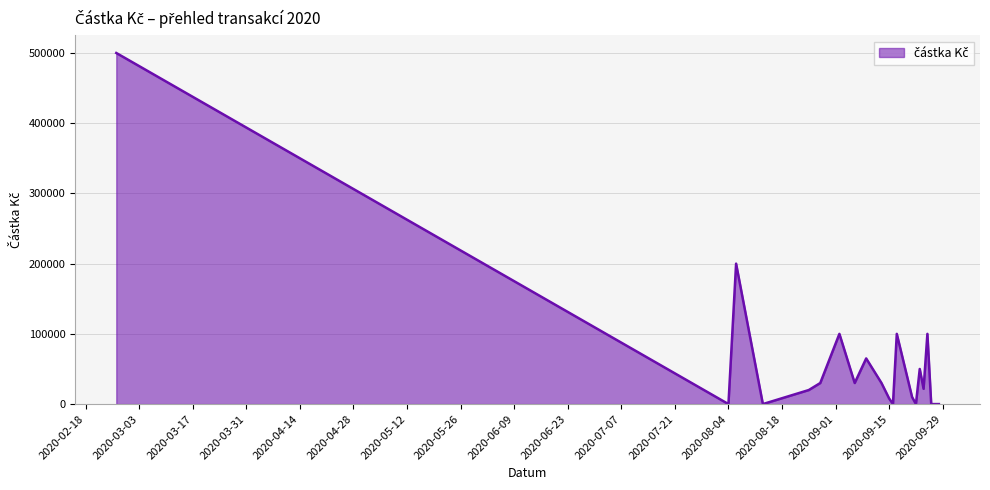

What is the difference between the maximum and minimum values?

500000